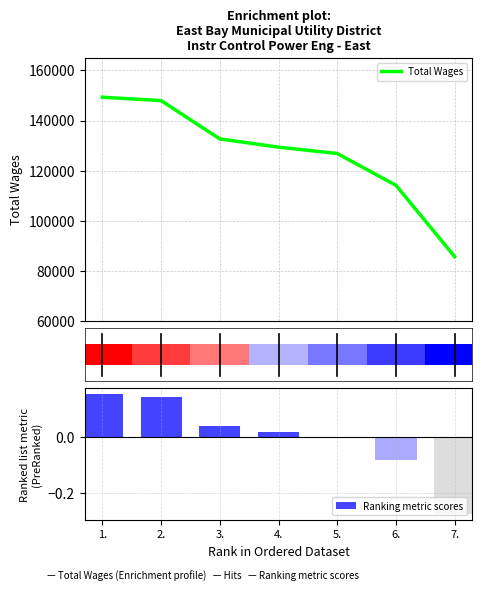

What is the smallest value displayed?

-0.3